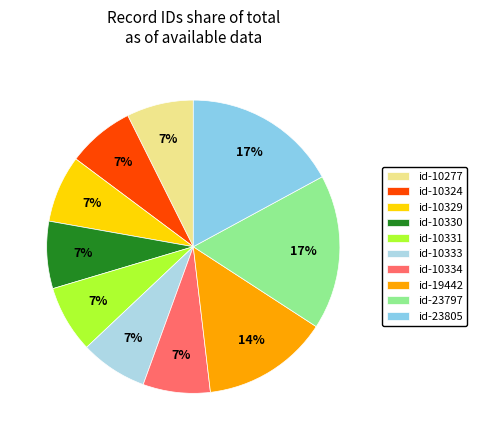

Is id-10334 the majority of the pie?

No